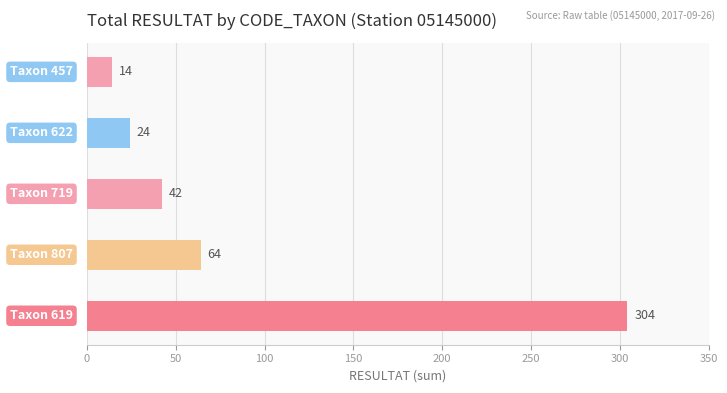

Reading bottom to top, what are all the values shown in this chart?

304	64	42	24	14